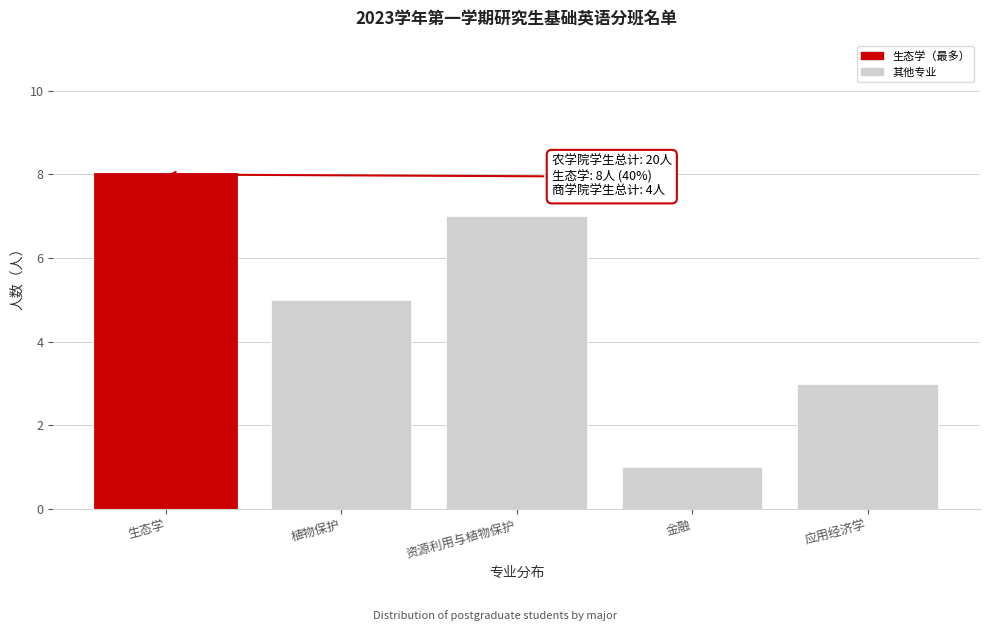

Reading left to right, transcribe all the data shown in this chart.

生态学=8	植物保护=5	资源利用与植物保护=7	金融=1	应用经济学=3